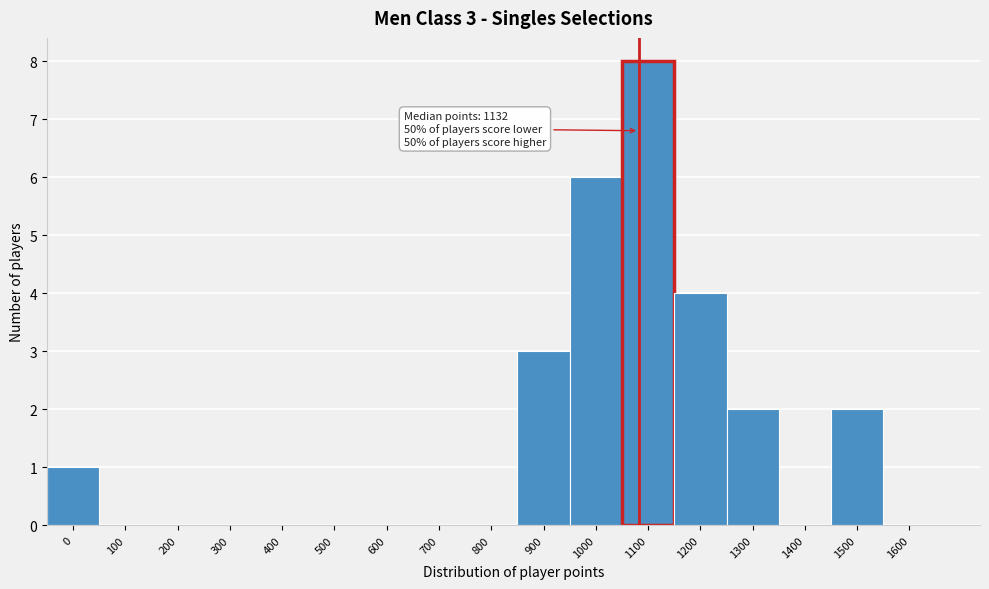

Reading left to right, list all the values displayed in this chart.

0=1	100=0	200=0	300=0	400=0	500=0	600=0	700=0	800=0	900=3	1000=6	1100=8	1200=4	1300=2	1400=0	1500=2	1600=0